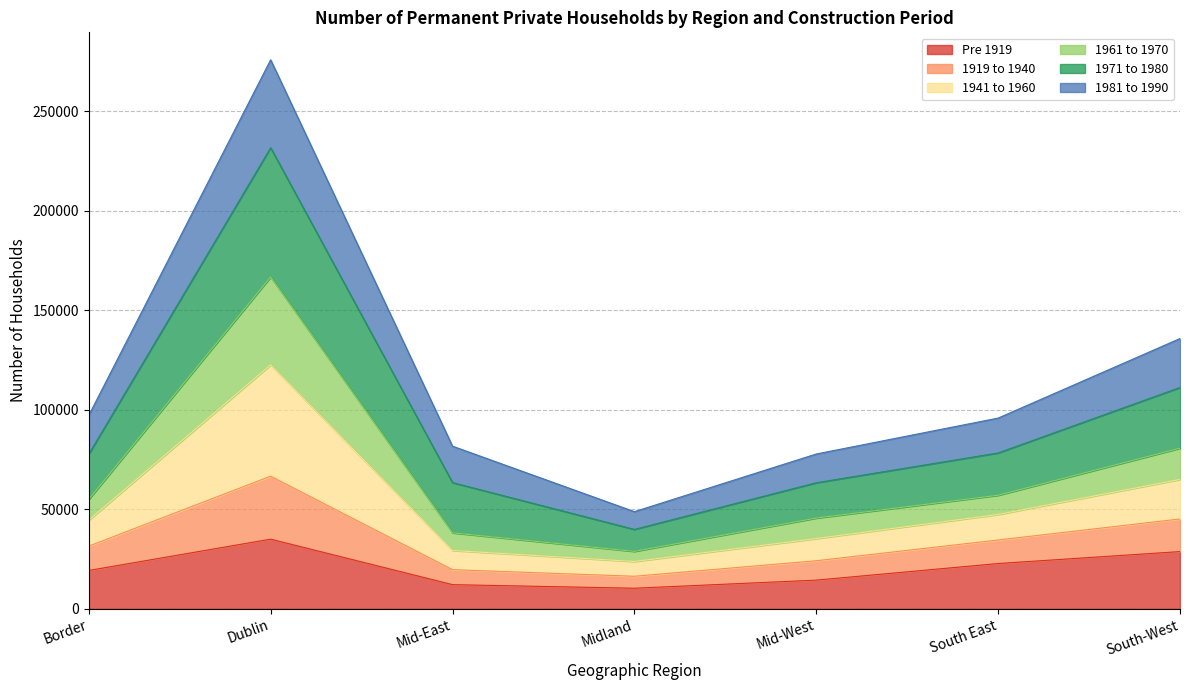

Is it true that 1941 to 1960 equals 106297 at South East?

False